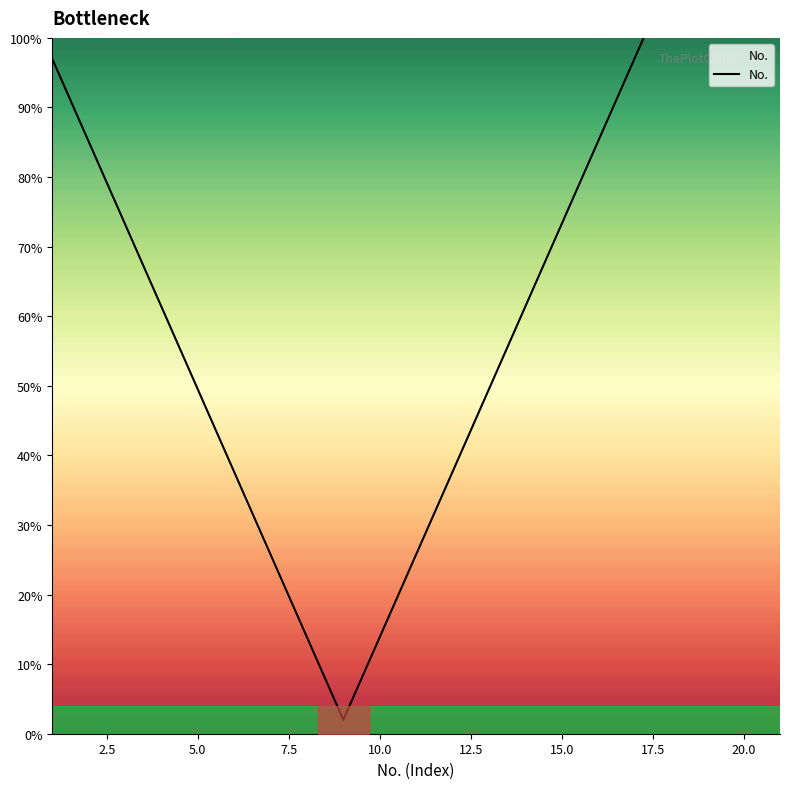

What is the sum of all values?

1395.8